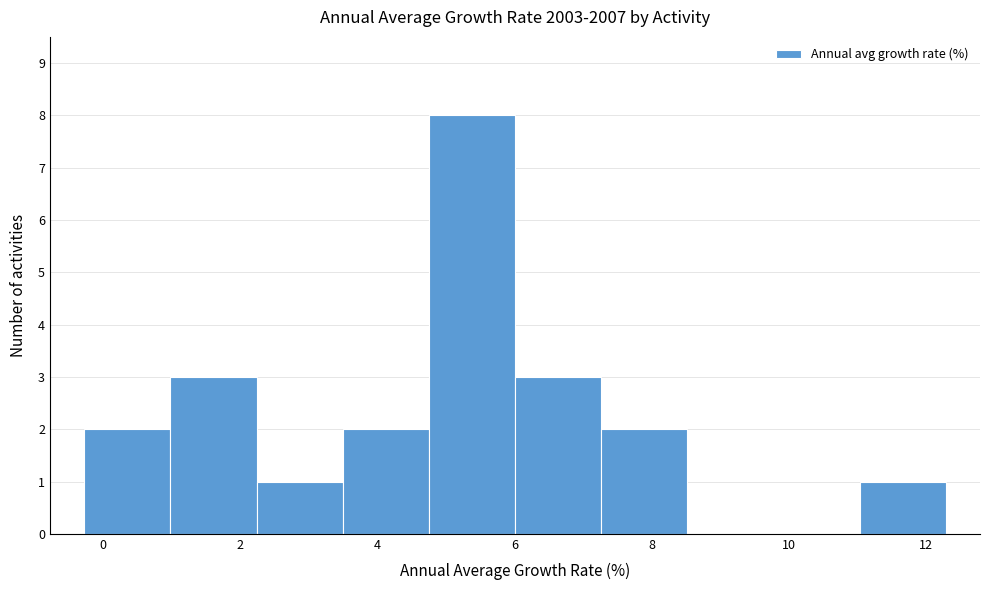

Reading left to right, list every bar in this chart as the range it spans on the x-axis followed by its height. Neither the bar edges nor the heights are printed on the chart, so give them approximately, as read against the axes.

-0.2 to 1.0: 2
1.0 to 2.2: 3
2.2 to 3.4: 1
3.4 to 4.8: 2
4.8 to 6.0: 8
6.0 to 7.2: 3
7.2 to 8.6: 2
8.6 to 9.8: 0
9.8 to 11.0: 0
11.0 to 12.2: 1